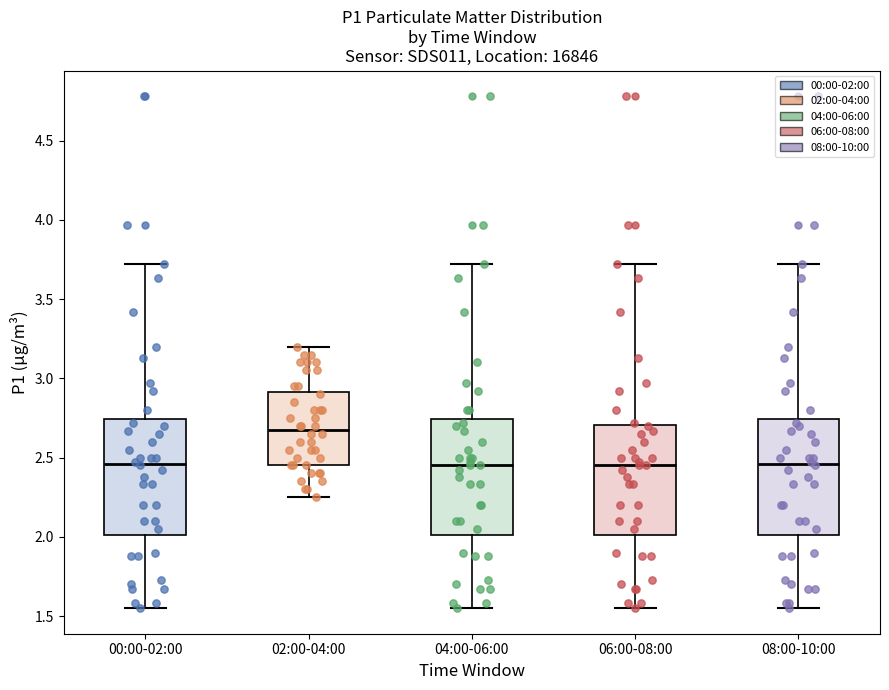

Where does the lower whisker of the box for 00:00-02:00 end on the y-axis? The values are not printed on the chart, so give them approximately, as read against the axis.

1.55